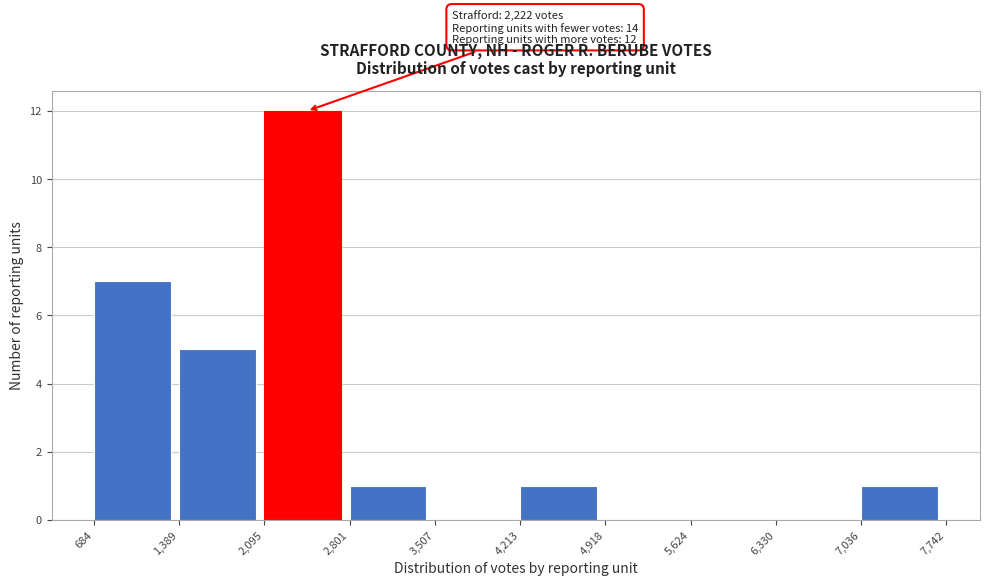

Over which range of the x-axis is the bar tallest?

2,095 to 2,801